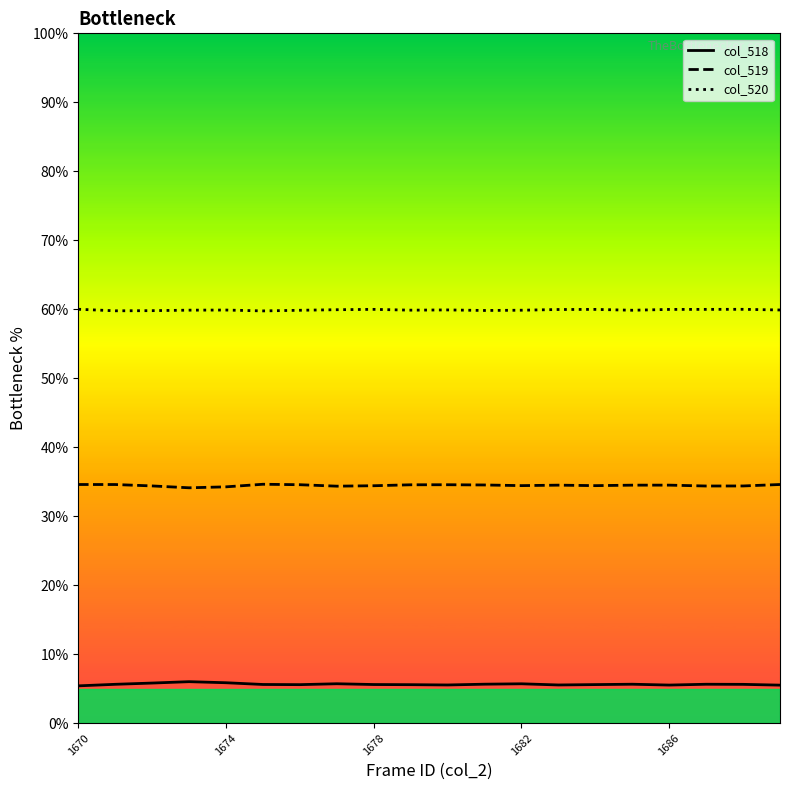

What are all the series names shown in the legend?

col_518, col_519, col_520